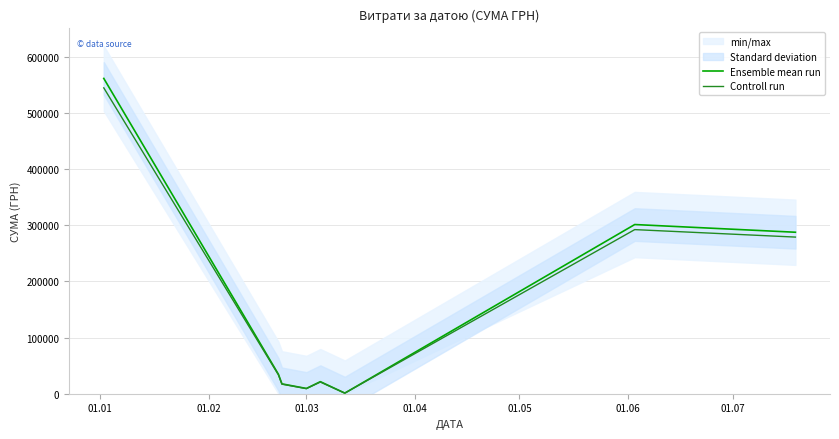

True or false: Ensemble mean run has more than 0 interior local peaks.

True